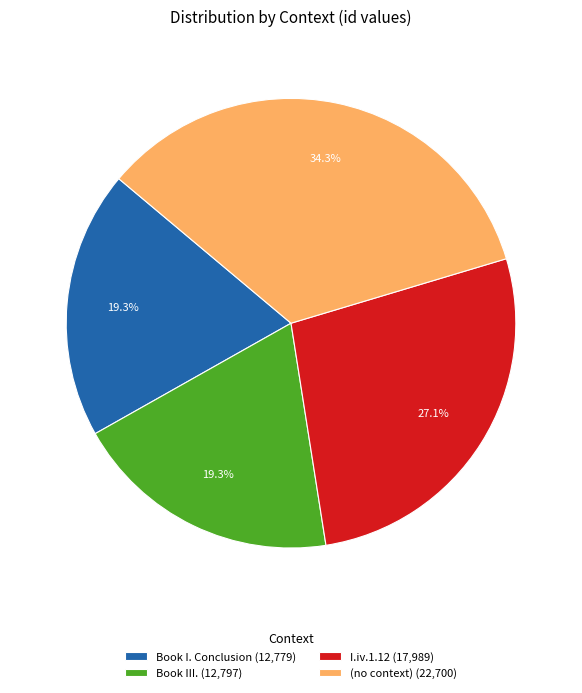

Between Book III. (12,797) and (no context) (22,700), which is larger?

(no context) (22,700)